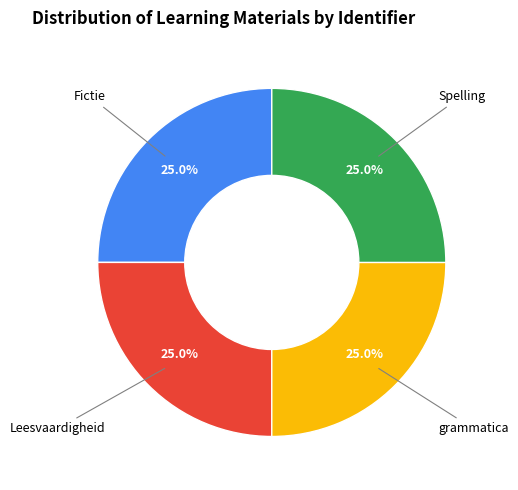

Does any single category account for the majority?

No